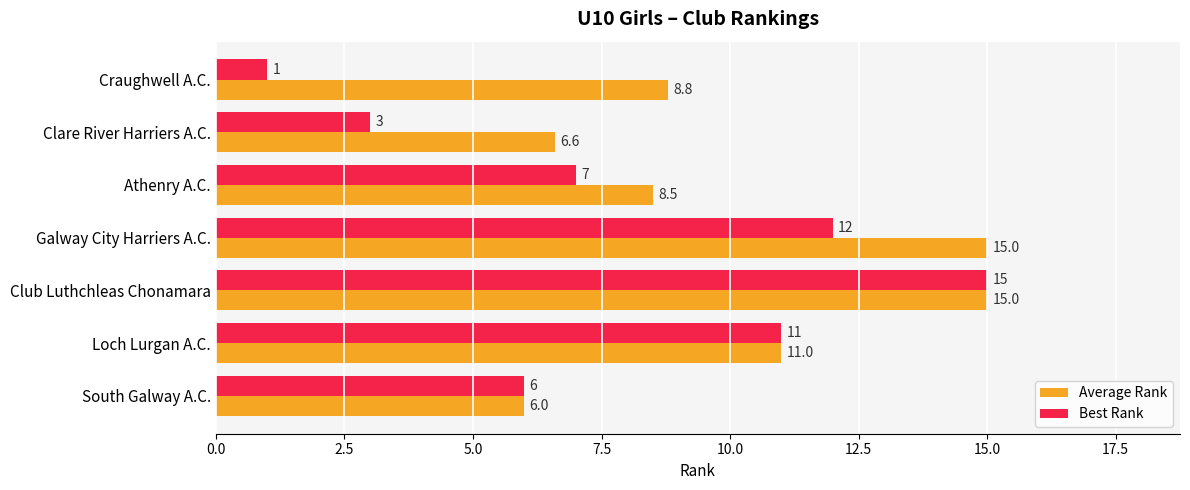

What is the greatest value displayed?

15.0